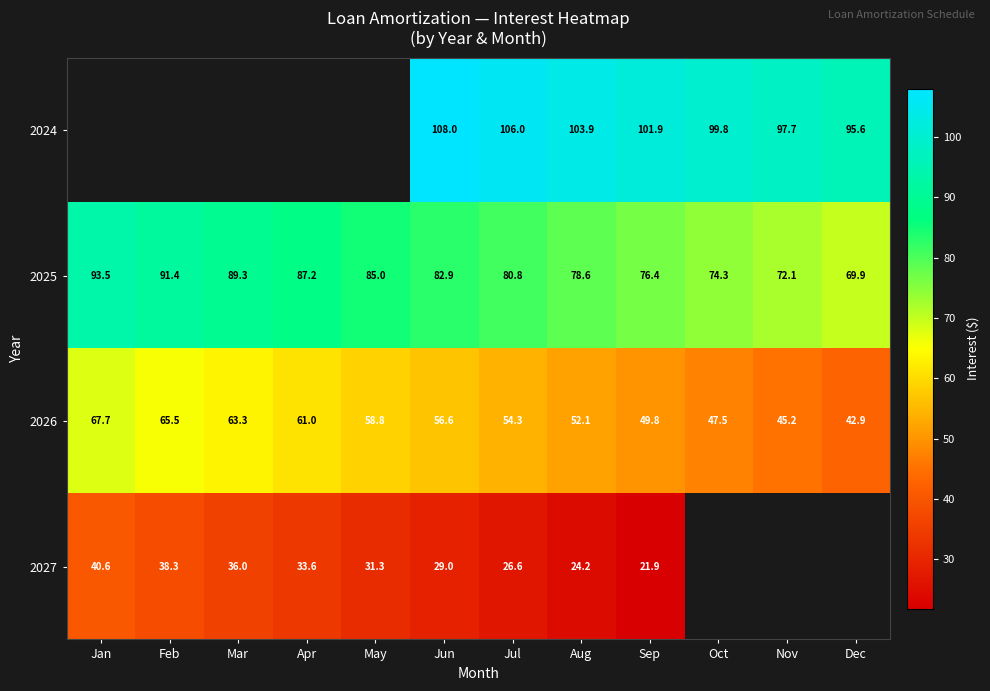

What is the approximate value of 2025 at May?

85.0